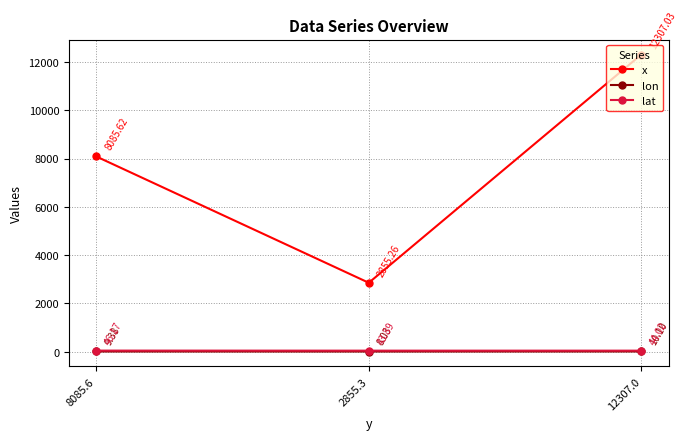

Which series has the widest spread of values?

x